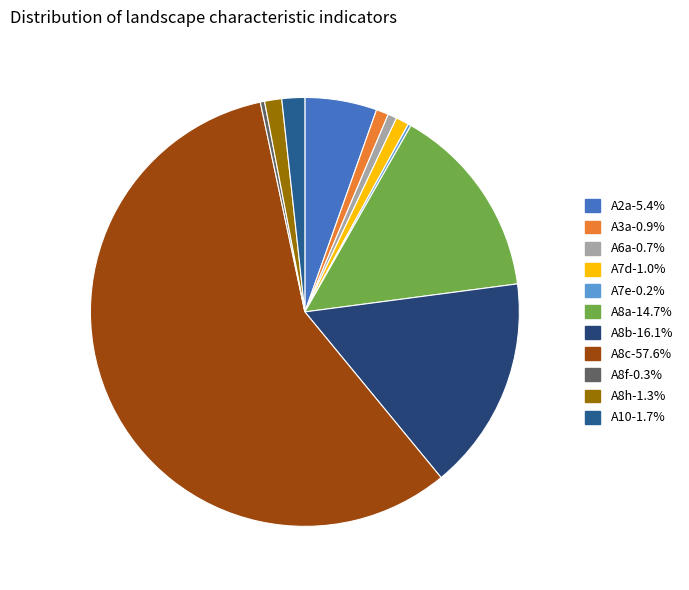

Do A8a and A7d together represent more than half of the pie?

No